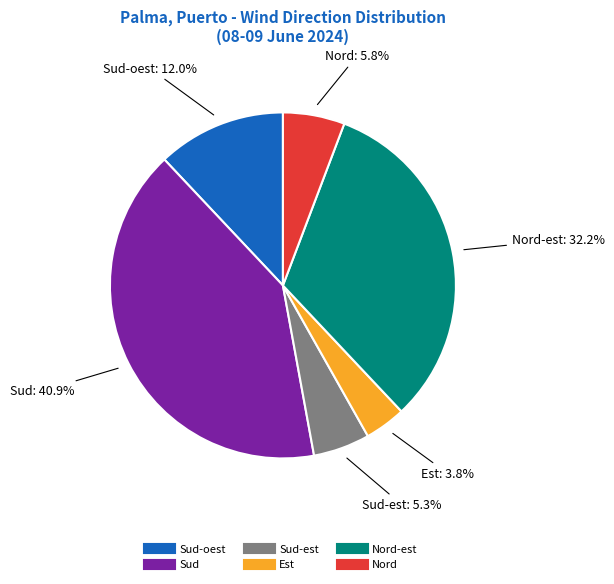

Is there any slice that represents more than half of the pie?

No